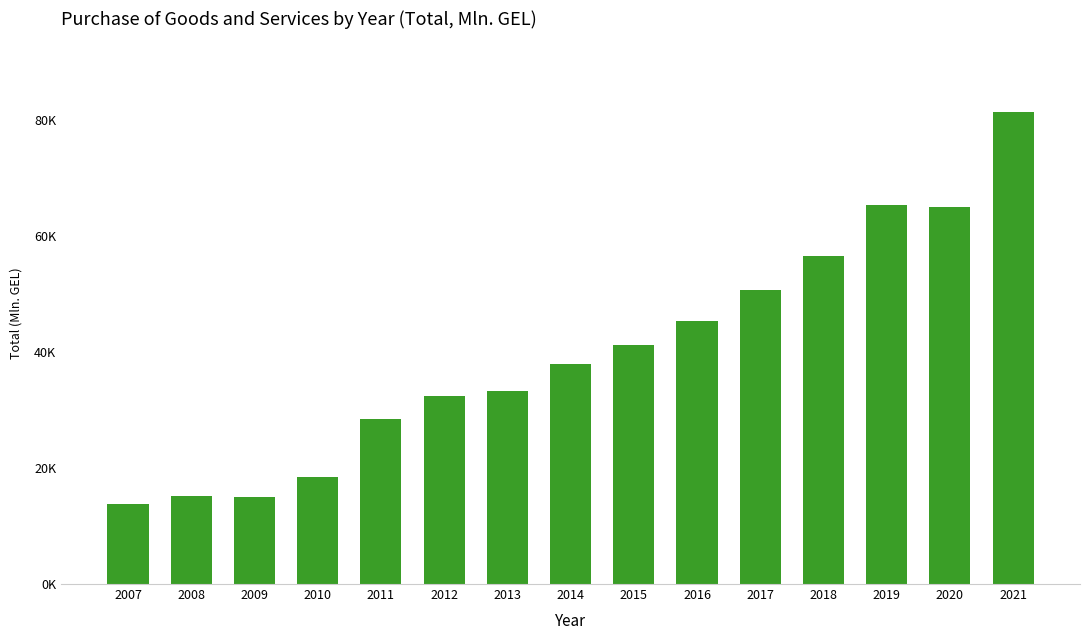

What is the value of the 1st bar from the left?

13723.4